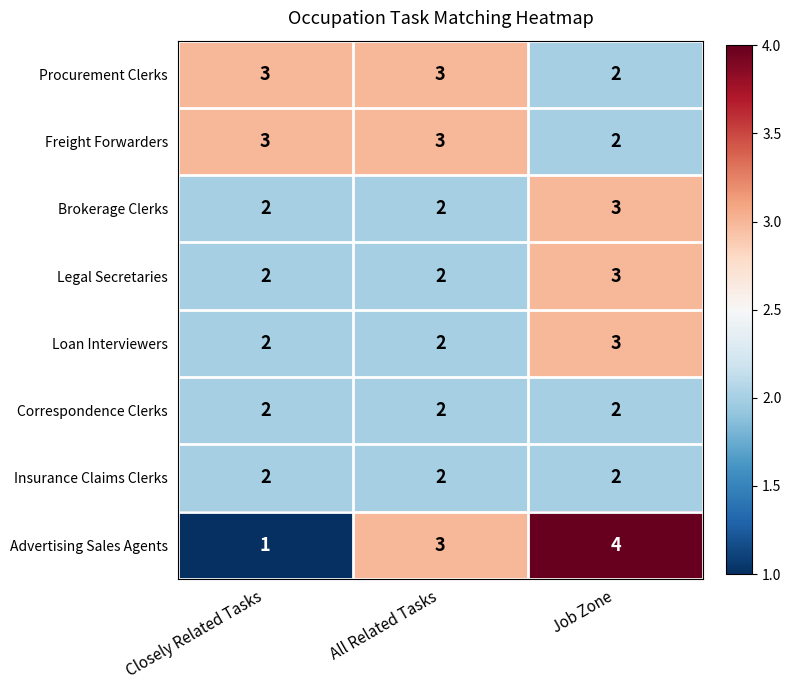

Reading left to right, extract all data points from this chart.

Procurement Clerks: Closely Related Tasks=3	All Related Tasks=3	Job Zone=2
Freight Forwarders: Closely Related Tasks=3	All Related Tasks=3	Job Zone=2
Brokerage Clerks: Closely Related Tasks=2	All Related Tasks=2	Job Zone=3
Legal Secretaries: Closely Related Tasks=2	All Related Tasks=2	Job Zone=3
Loan Interviewers: Closely Related Tasks=2	All Related Tasks=2	Job Zone=3
Correspondence Clerks: Closely Related Tasks=2	All Related Tasks=2	Job Zone=2
Insurance Claims Clerks: Closely Related Tasks=2	All Related Tasks=2	Job Zone=2
Advertising Sales Agents: Closely Related Tasks=1	All Related Tasks=3	Job Zone=4